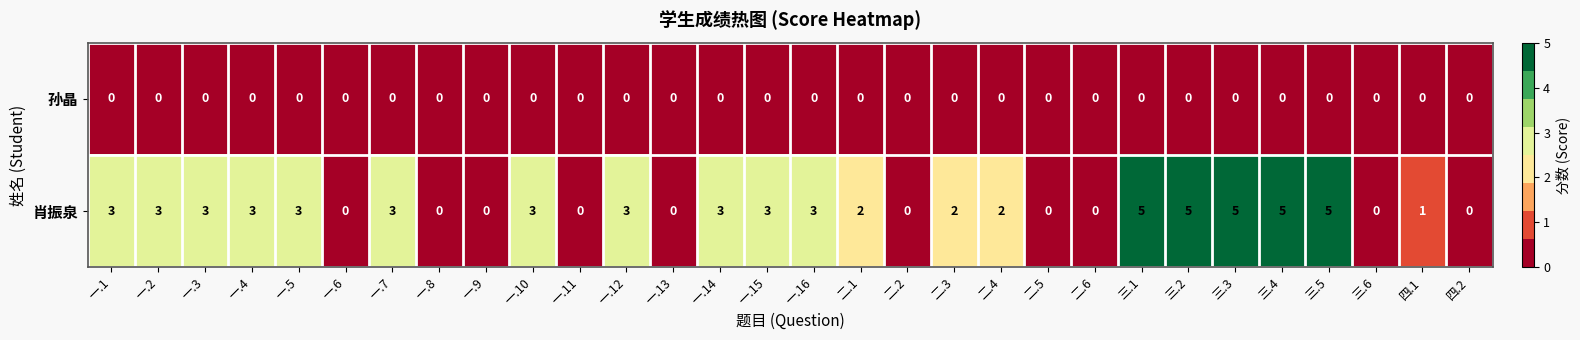

How many distinct data groups are displayed?

2